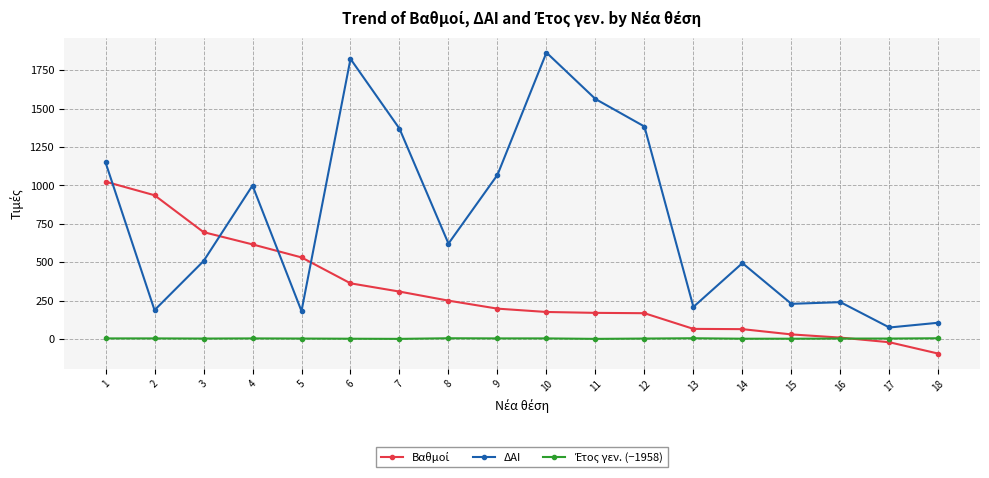

What is the difference between the highest and lowest values at 1?

1145.0